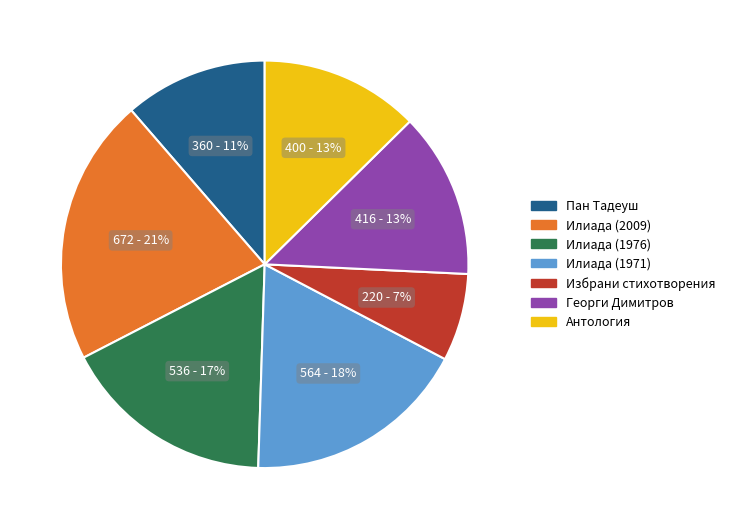

To the nearest percent, what percentage of the pie is Илиада (1976)?

17%